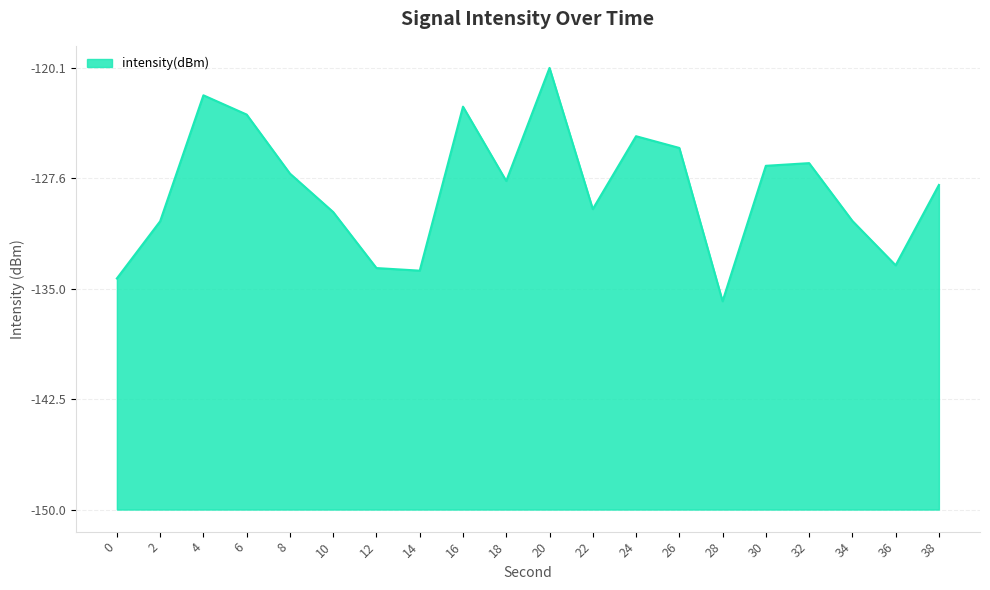

Reading left to right, transcribe all the data shown in this chart.

15.7	19.5	28.1	26.8	22.8	20.1	16.4	16.2	27.3	22.3	29.9	20.3	25.3	24.5	14.1	23.3	23.5	19.5	16.5	22.0